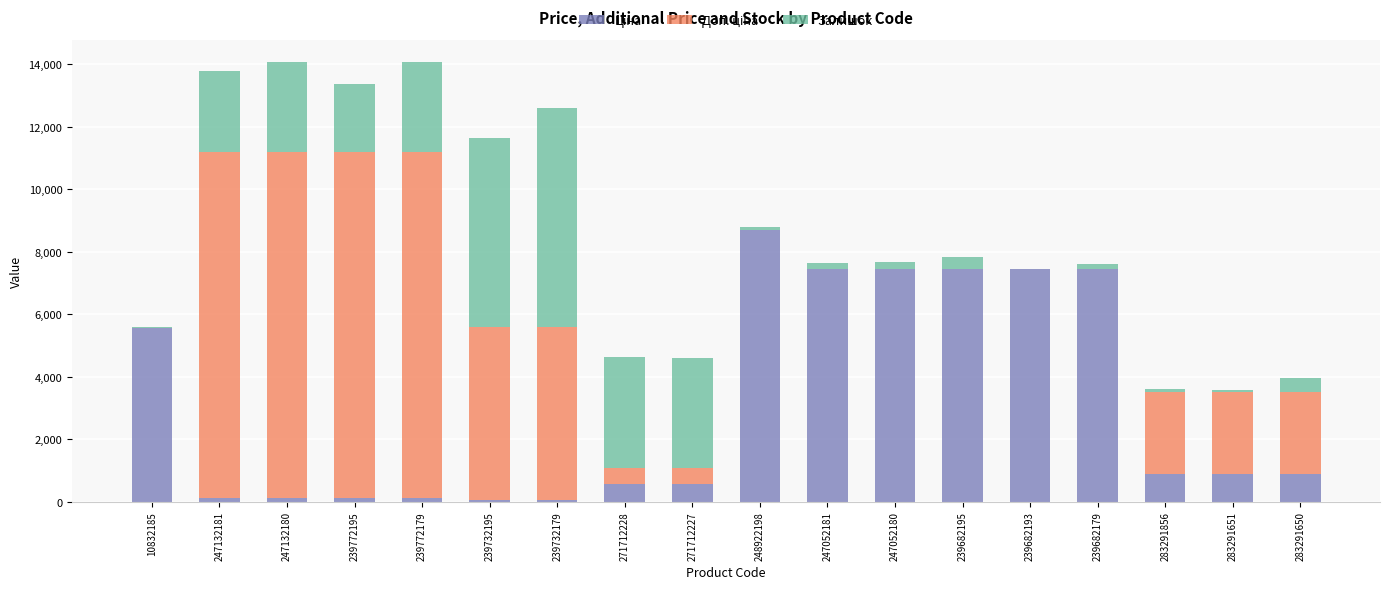

At which label does Ціна reach its minimum?

239732195